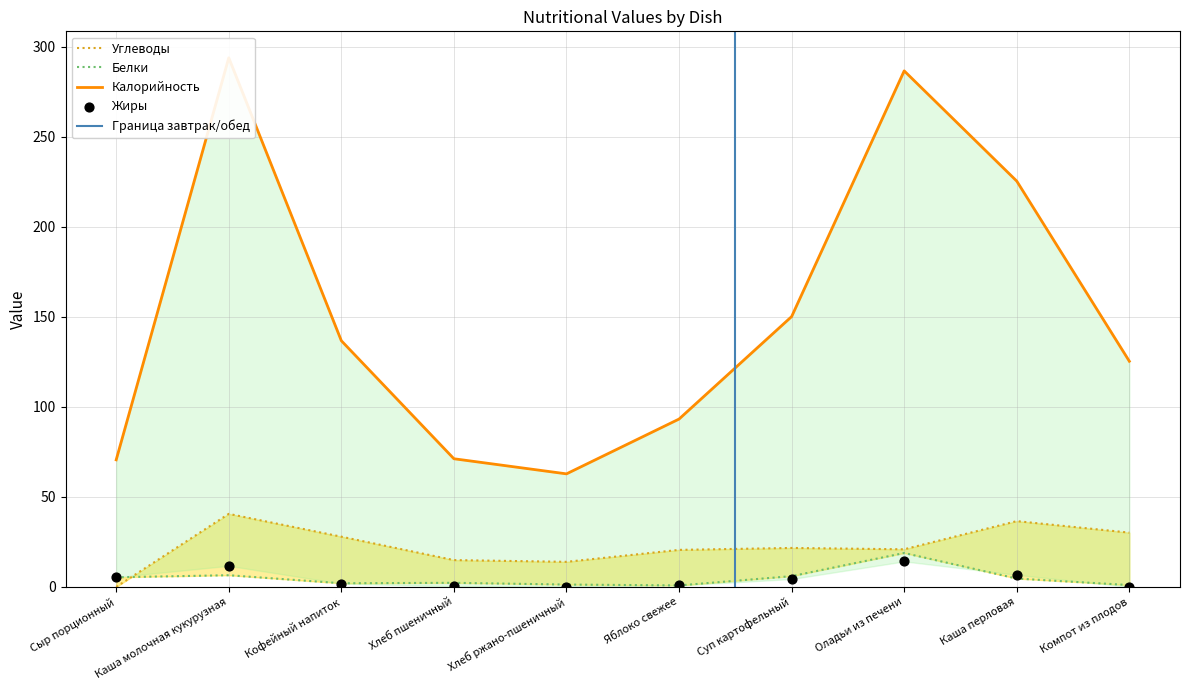

Which series contains the highest Y value?

Калорийность